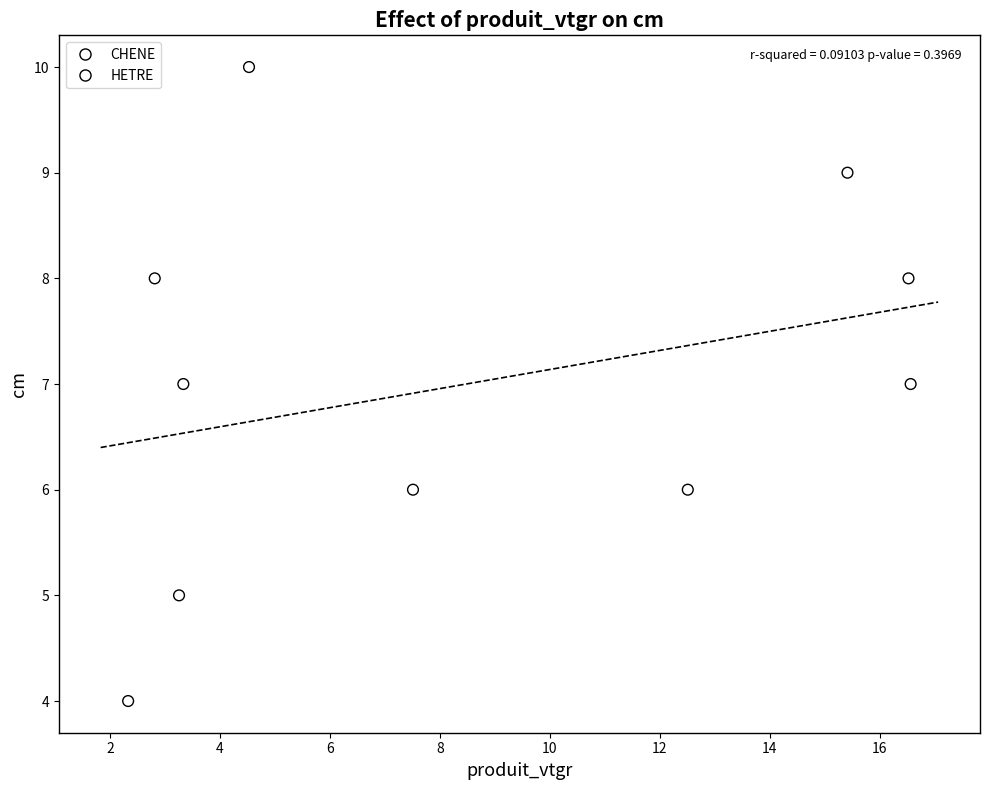

What are all the series names shown in the legend?

CHENE, HETRE